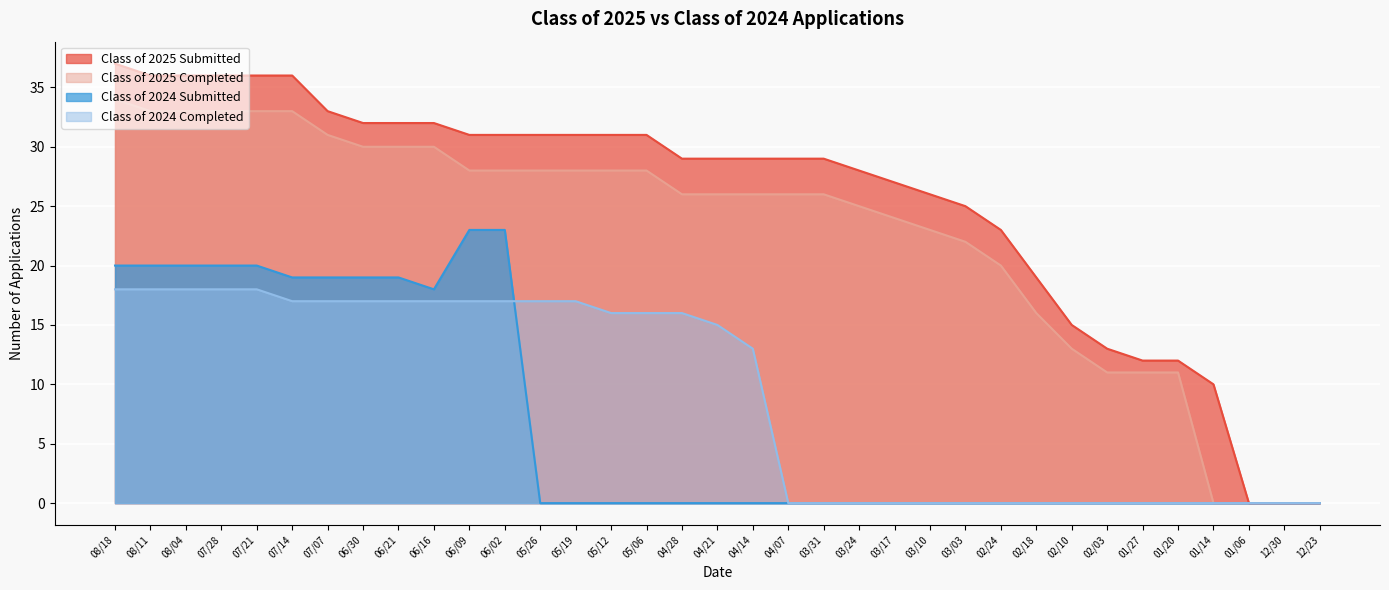

What is the value of the Class of 2025 Submitted point at the 16th from the left?

31